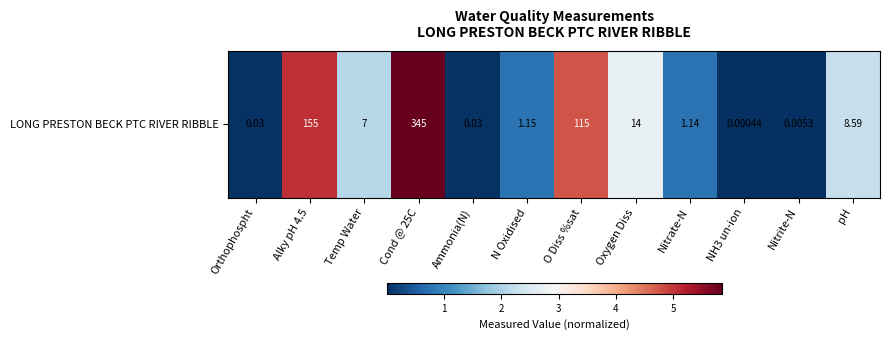

What is the greatest value displayed?

5.8